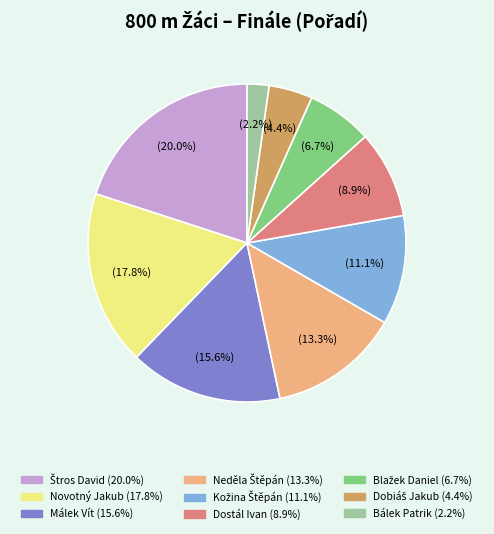

What percentage is NOT represented by Bálek Patrik?

97.8%